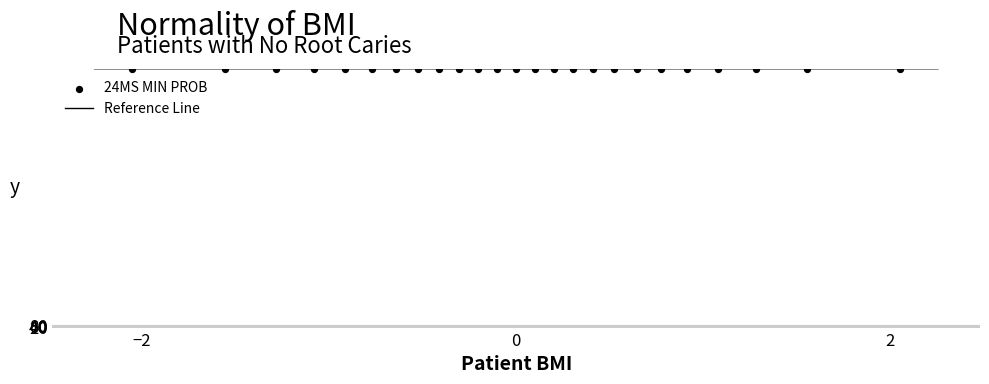

What is the range of Y values (max minus min)?

5.8